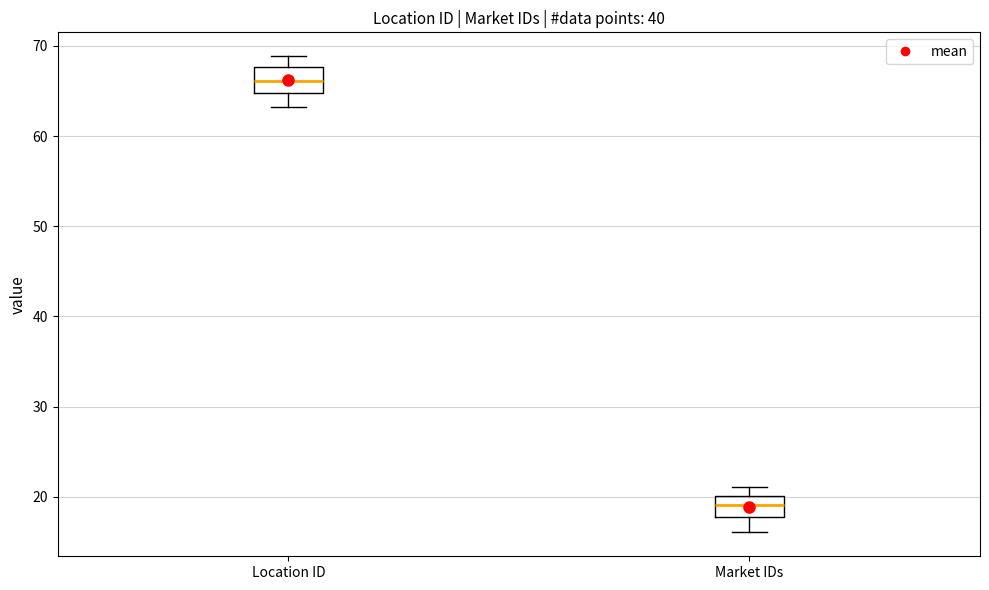

Reading left to right, read every box against the y-axis: the position of its median line, the range the box covers, and the ends of its whiskers. The values are not printed on the chart, so give them approximately, as read against the axis.

Location ID: median 66, box 65 to 68, whiskers 63 to 69
Market IDs: median 19, box 18 to 20, whiskers 16 to 21